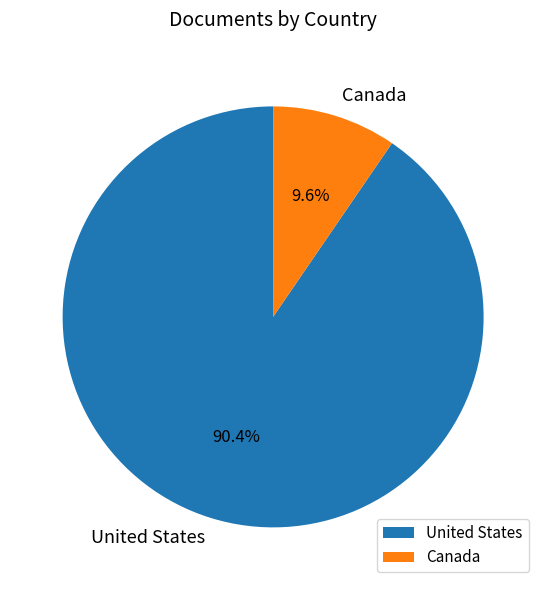

Is it true that Canada is 10% of the pie?

True